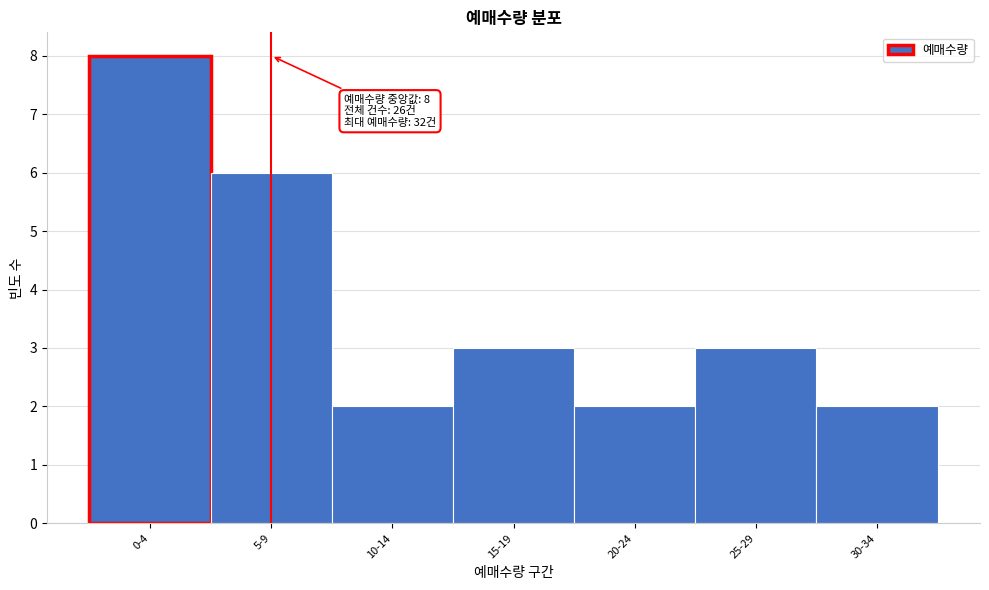

Reading left to right, what are all the values shown in this chart?

0-4=8	5-9=6	10-14=2	15-19=3	20-24=2	25-29=3	30-34=2